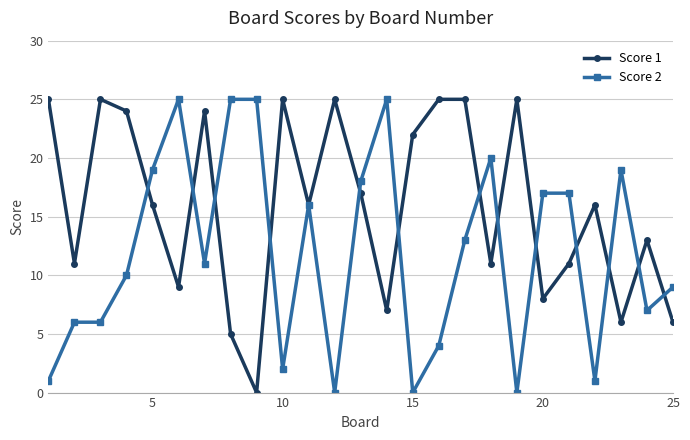

What is the greatest value displayed?

25